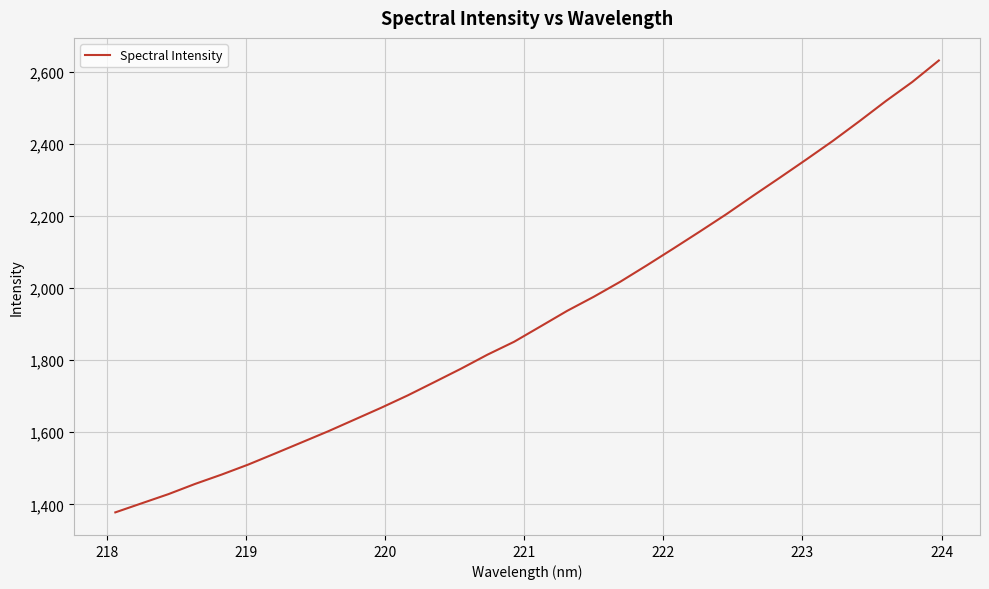

What is the greatest value displayed?

2630.8